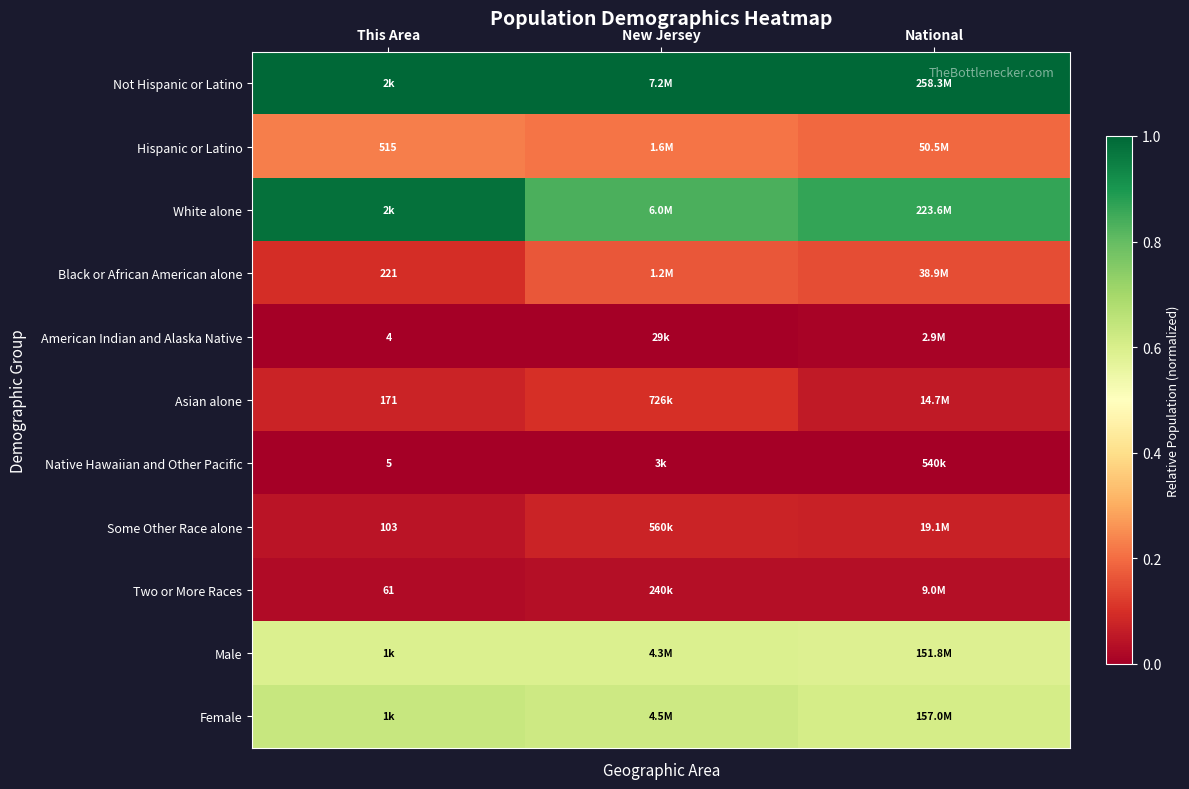

What is the lowest value of the Female series?

0.6